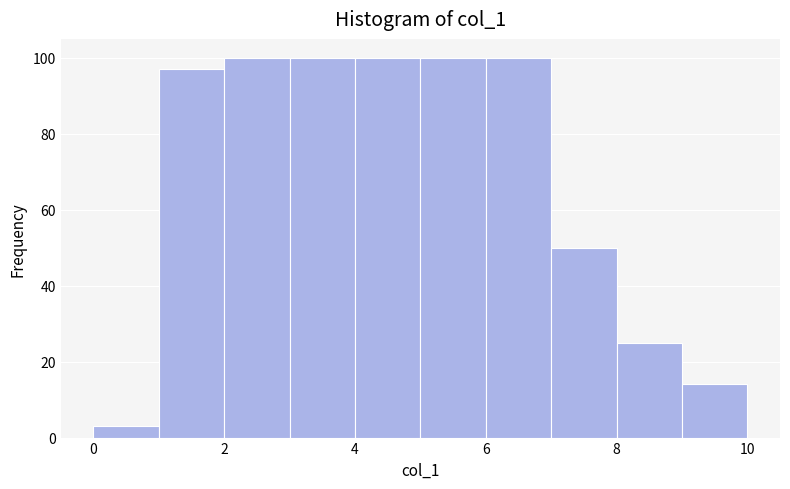

What is the height of the bar covering 5 to 6 on the x-axis? The values are not printed on the chart, so give them approximately, as read against the axis.

100